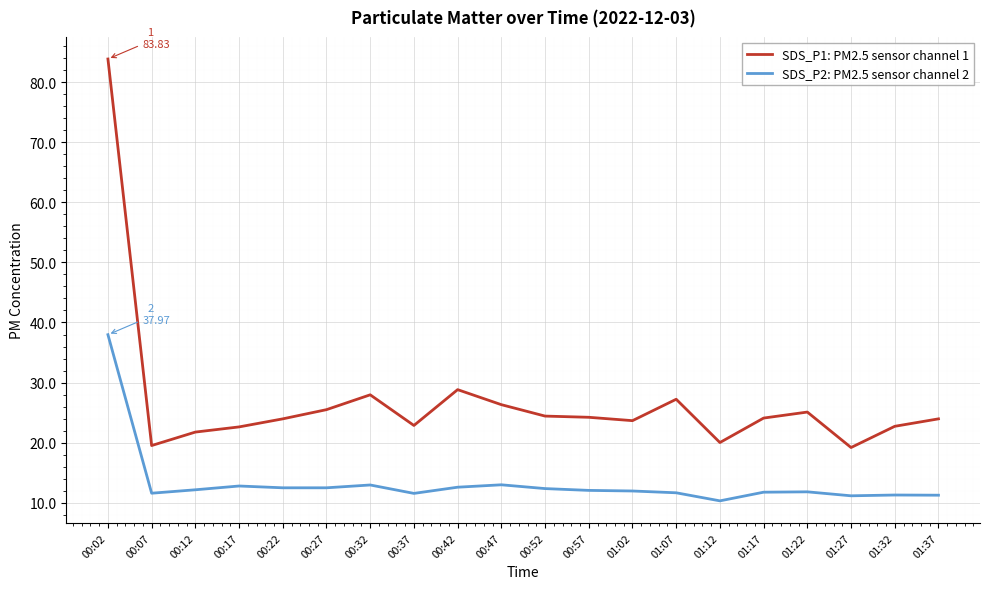

Does the chart have visible grid lines?

Yes